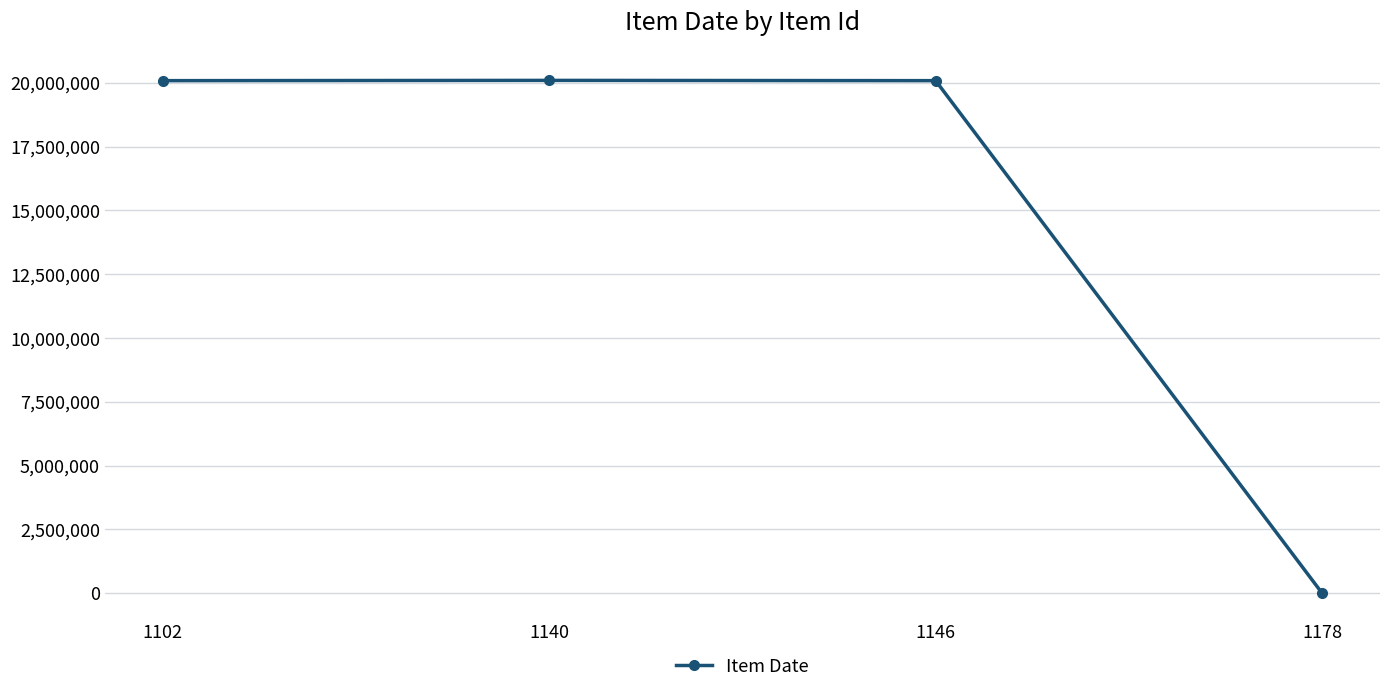

What is the difference between the second highest and minimum values?

20078322